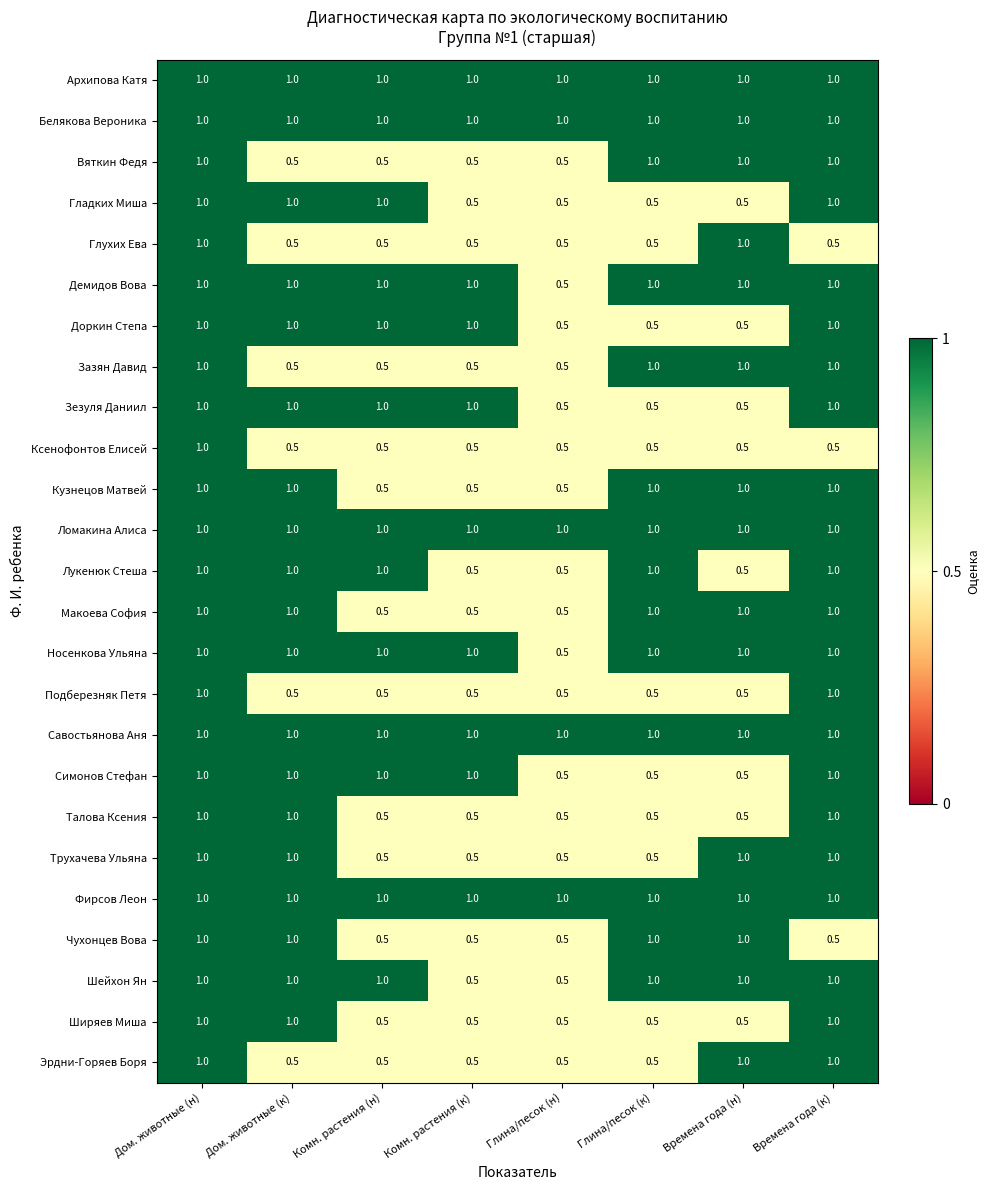

What is the difference between the highest and lowest values at Комн. растения (н)?

0.5